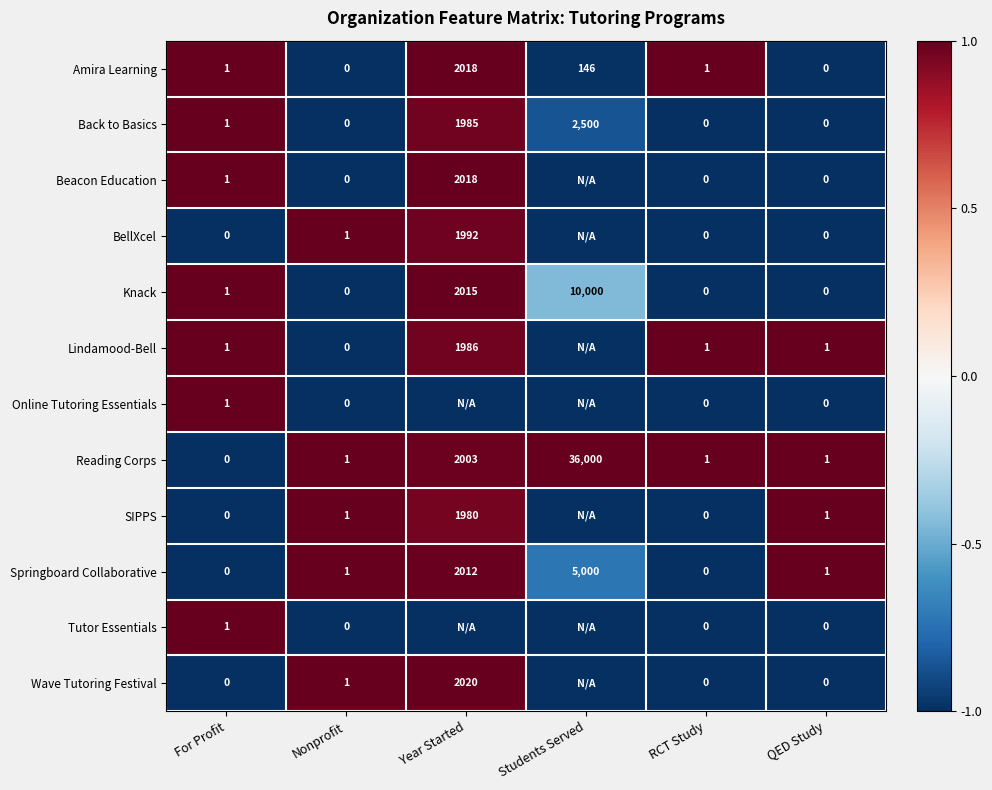

What is the maximum value for Springboard Collaborative?

5000